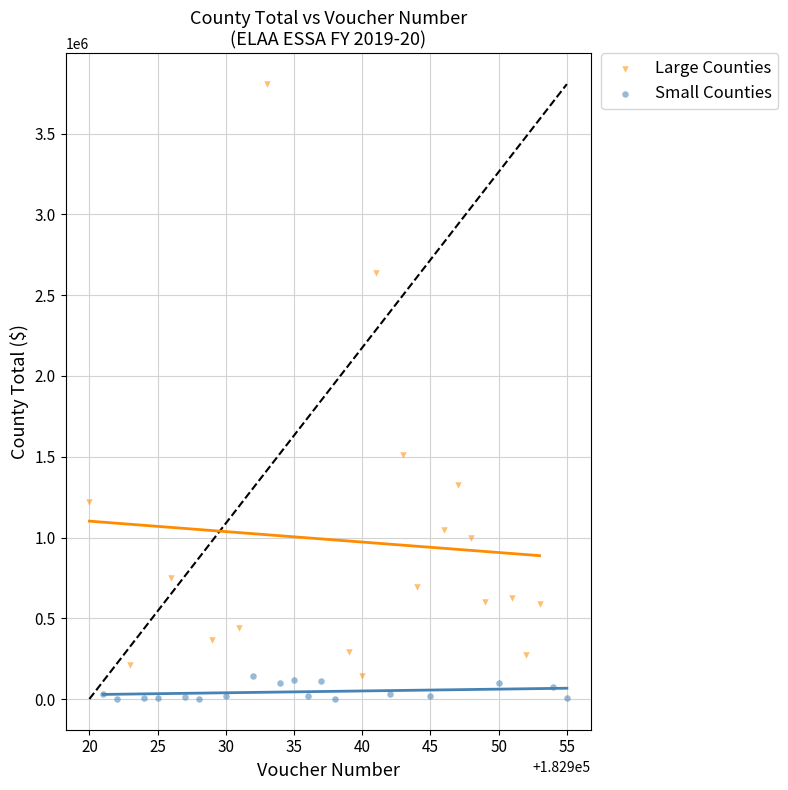

Which series has the widest spread of Y values?

Large Counties